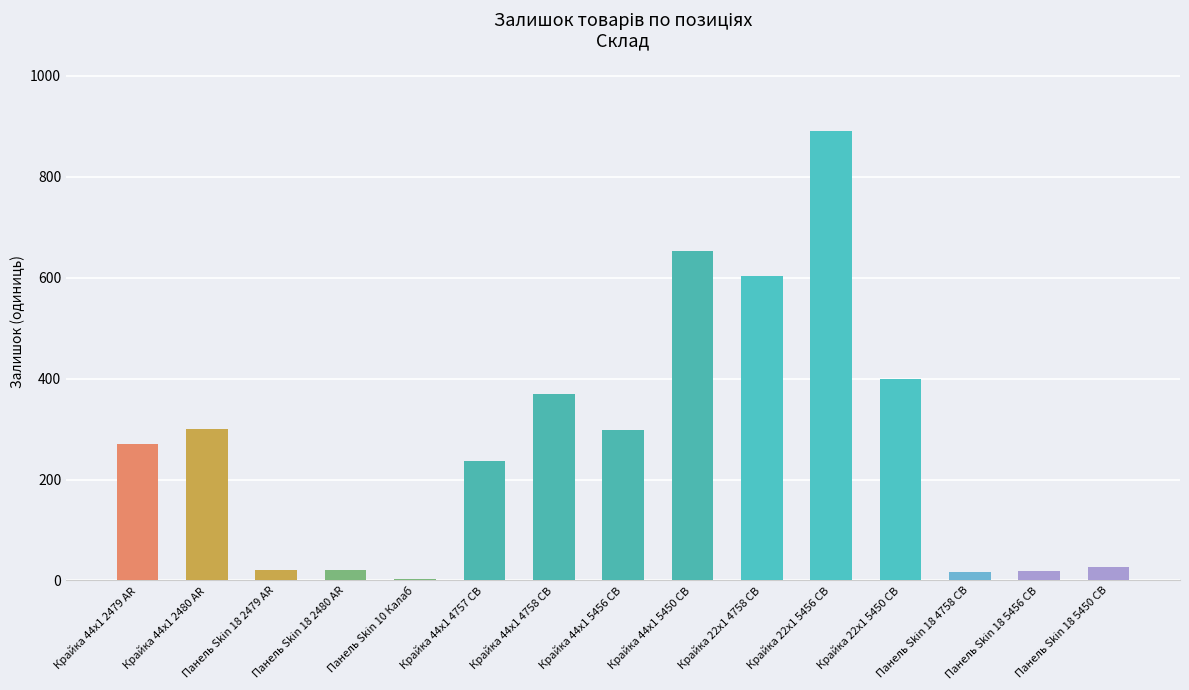

Between Крайка 44x1 5456 CB and Крайка 44x1 4758 CB, which is larger?

Крайка 44x1 4758 CB